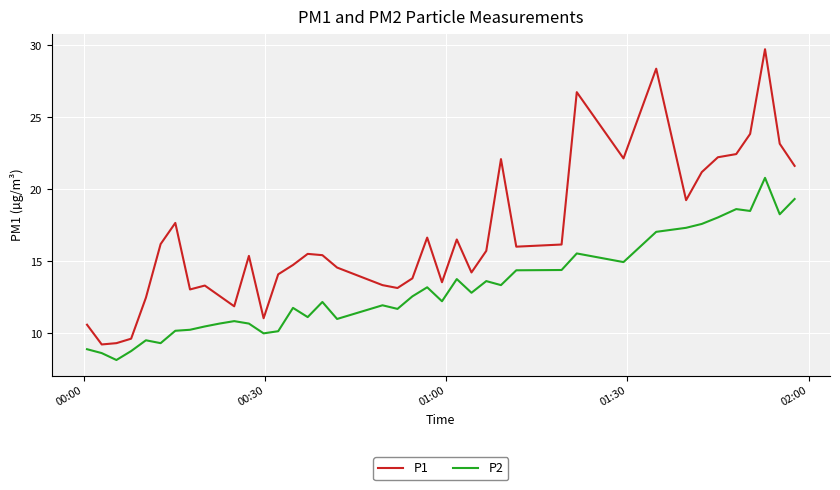

True or false: P1 and P2 cross at least once.

False